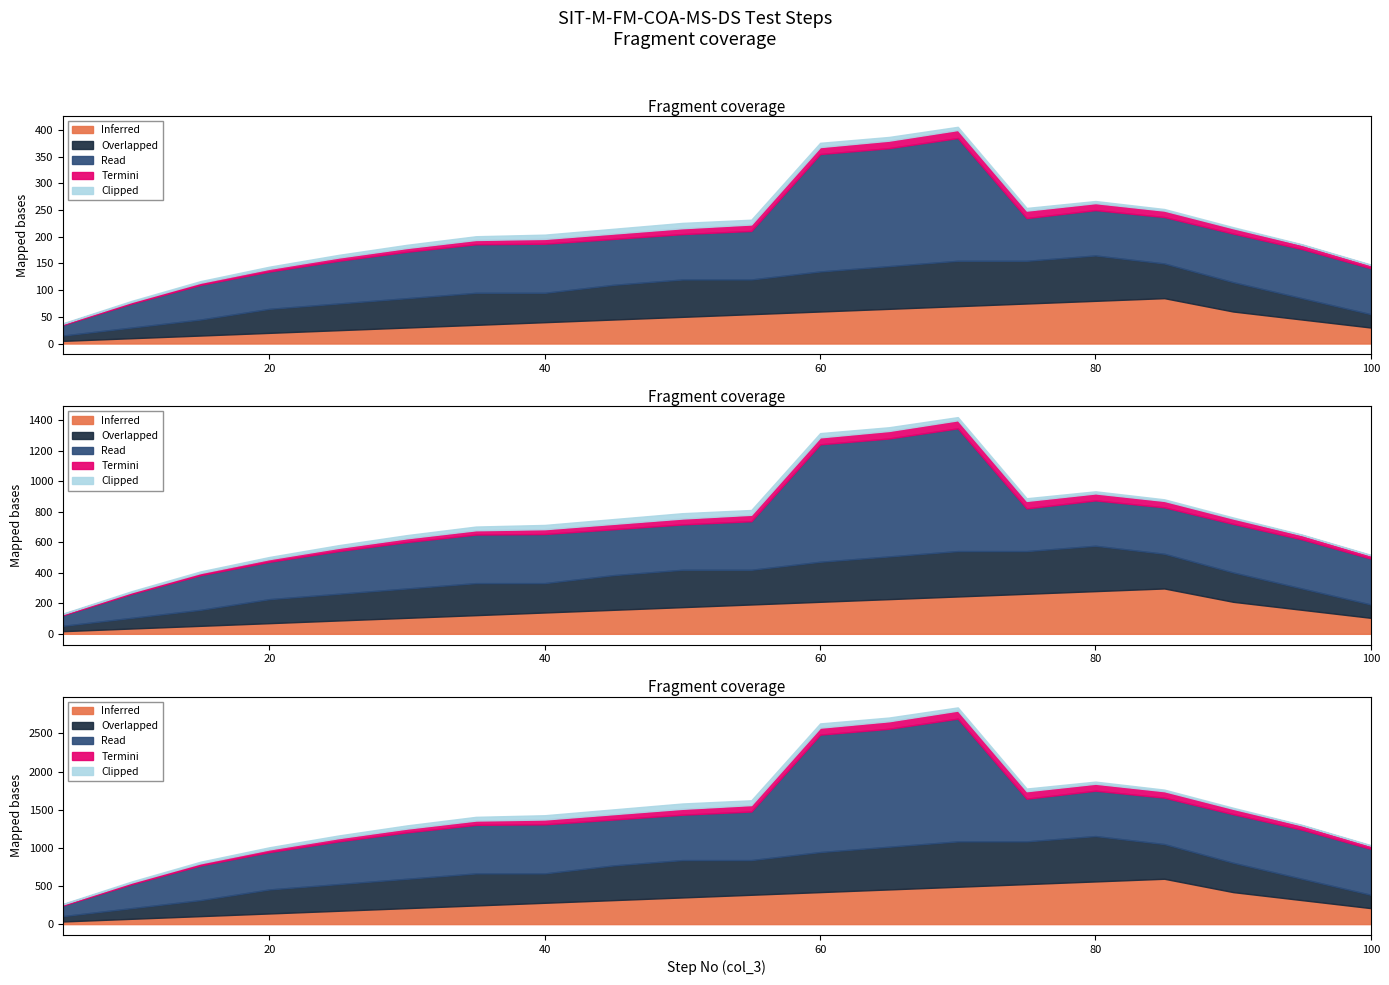

True or false: Inferred has more than 0 points higher than both neighbors.

True